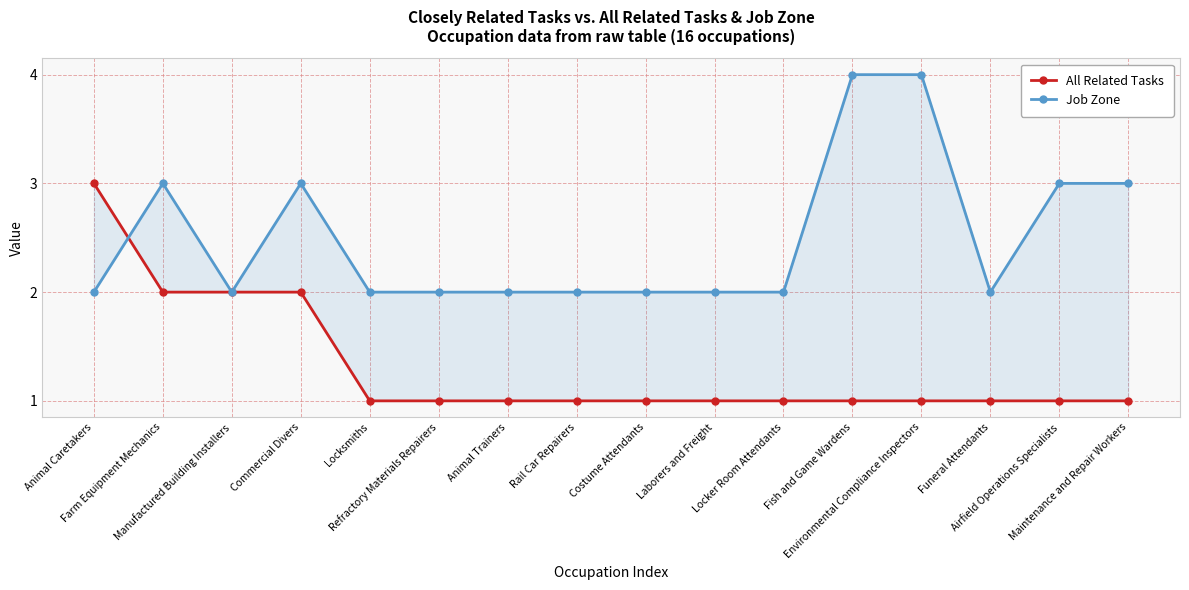

Which series changed the most between Laborers and Freight and Maintenance and Repair Workers?

Job Zone